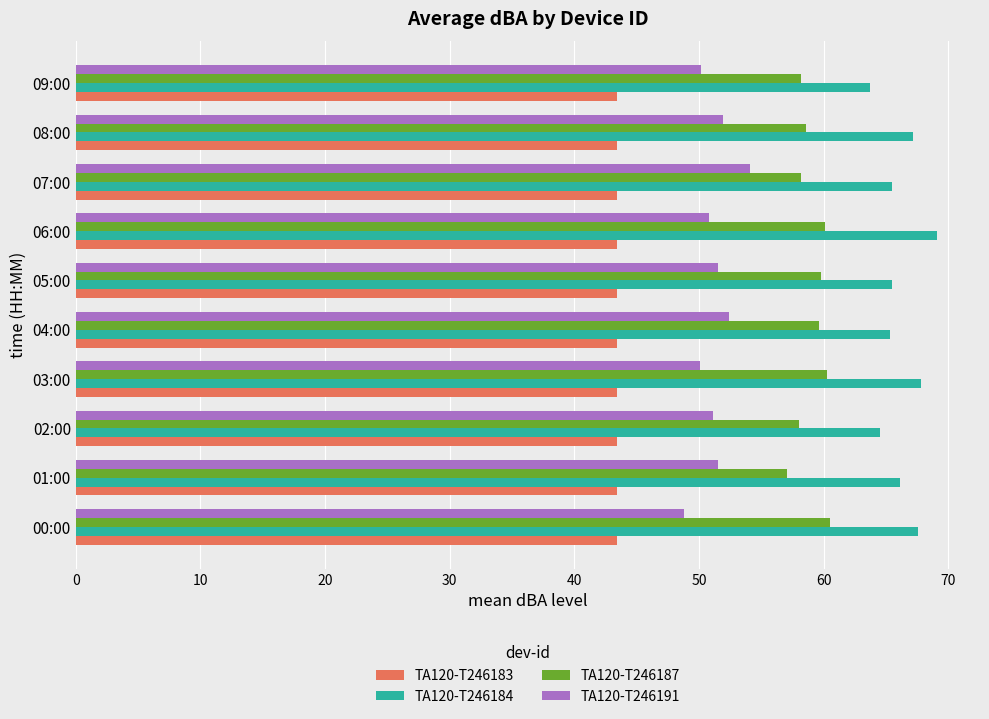

What is the difference between the highest and lowest values at 05:00?

22.1